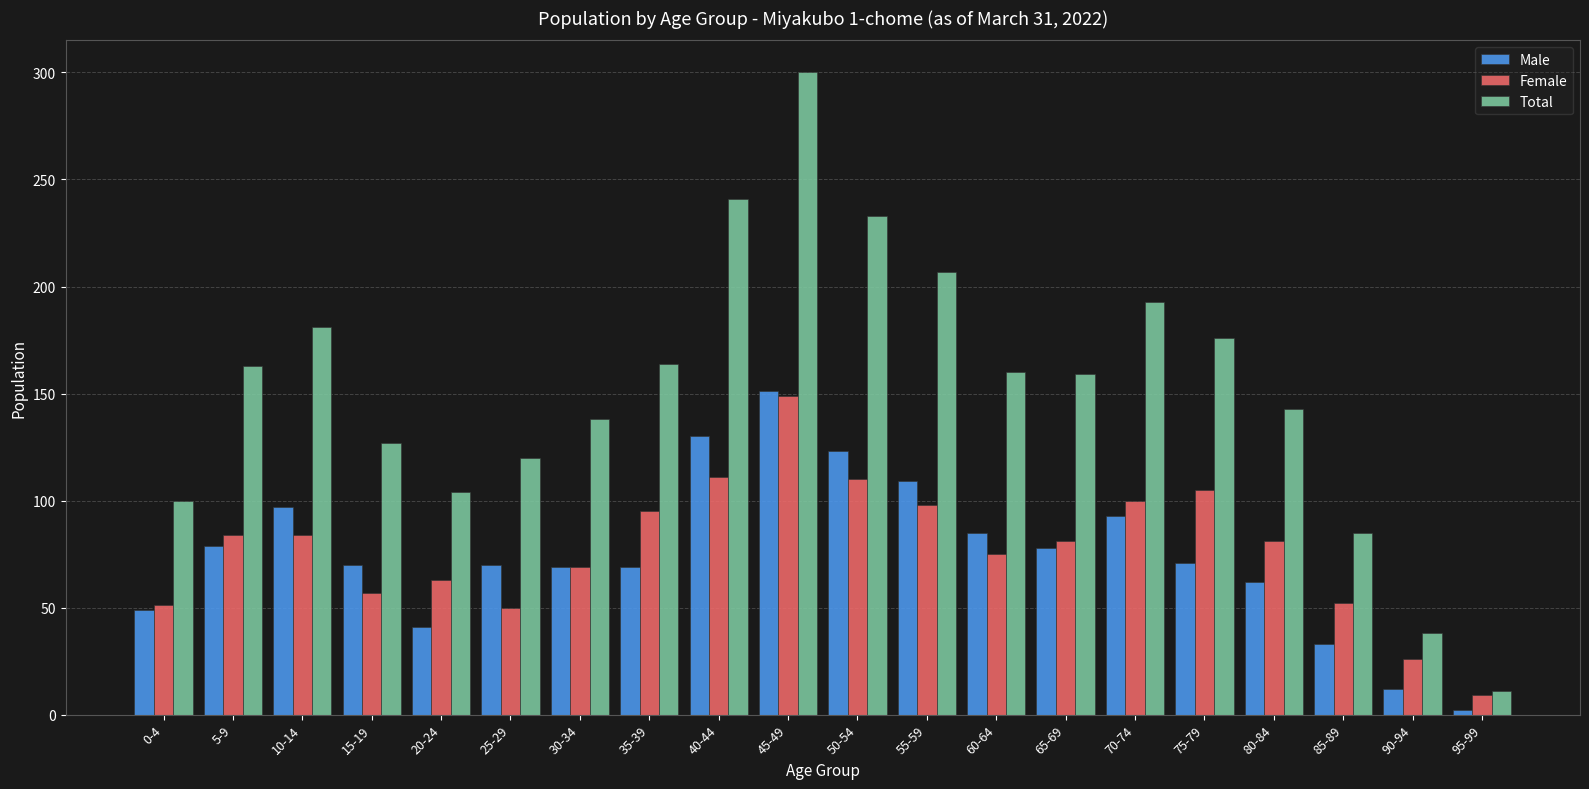

True or false: Female has a value of 84 at 25-29.

False